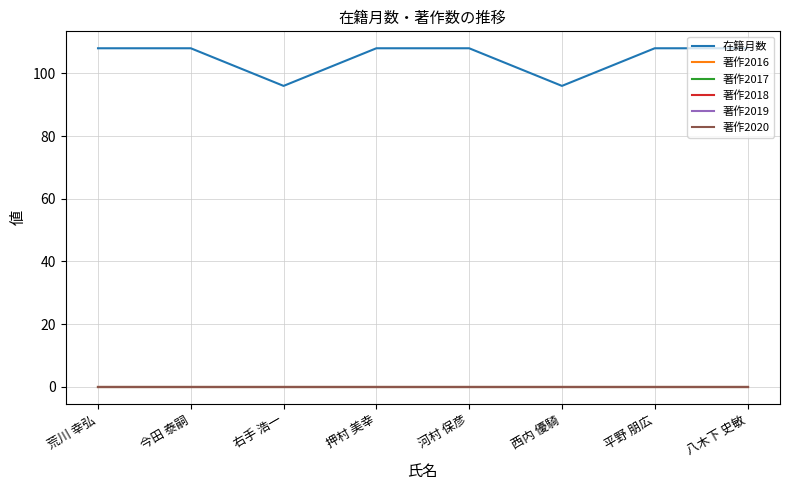

What is the label of the 7th point from the left?

平野 朋広